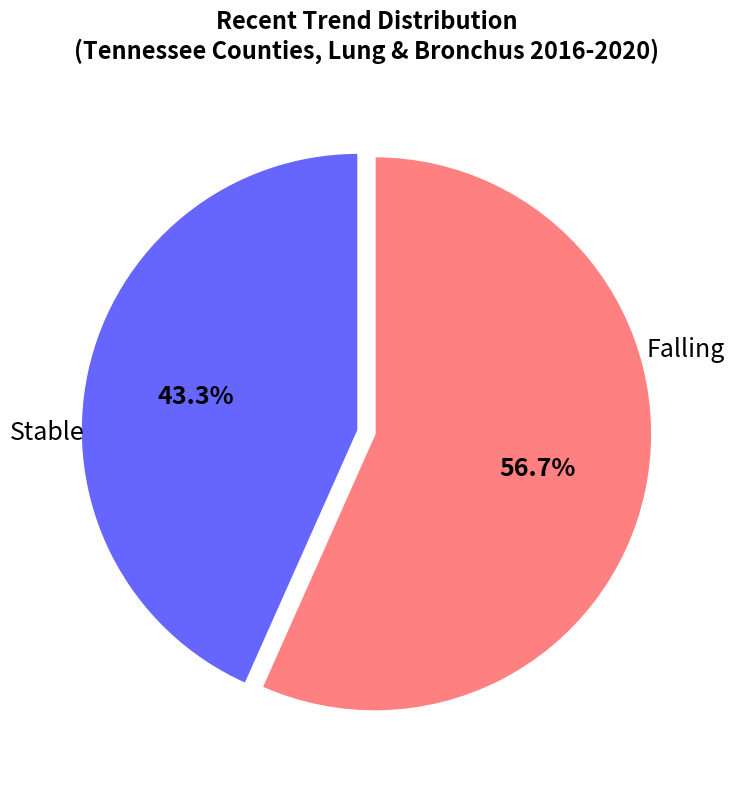

Is there a majority slice in this chart?

Yes